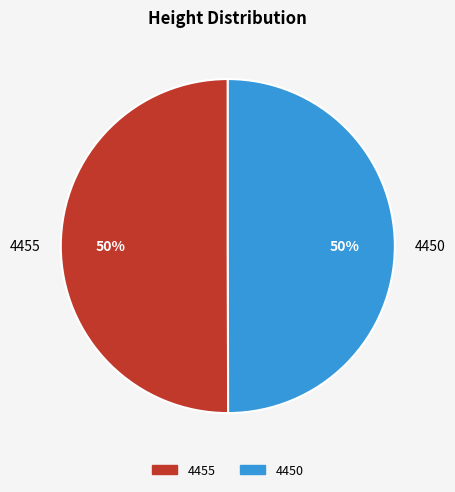

How many slices are in this pie chart?

2